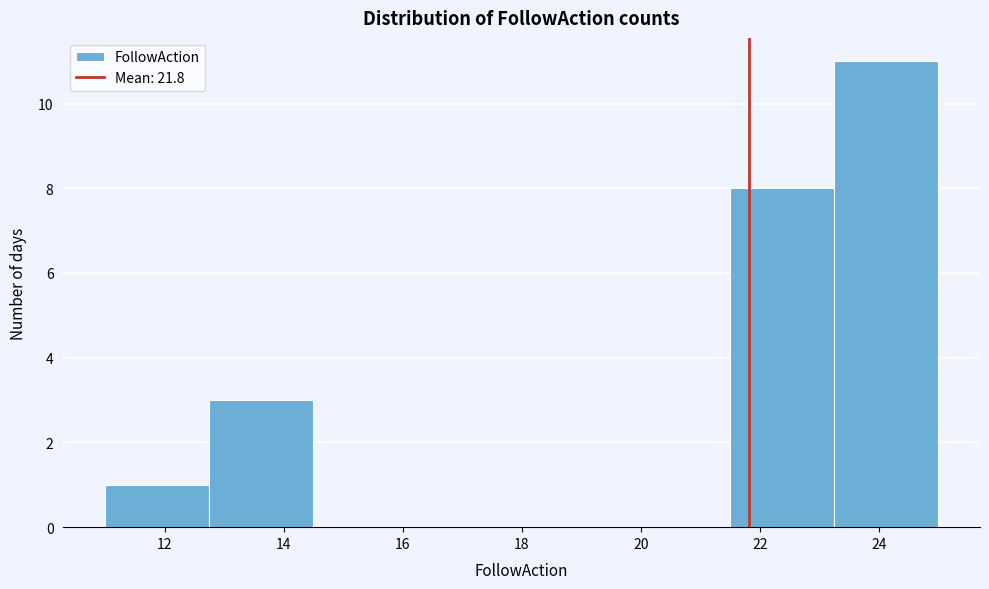

Which range on the x-axis has the tallest bar?

23.25 to 25.00